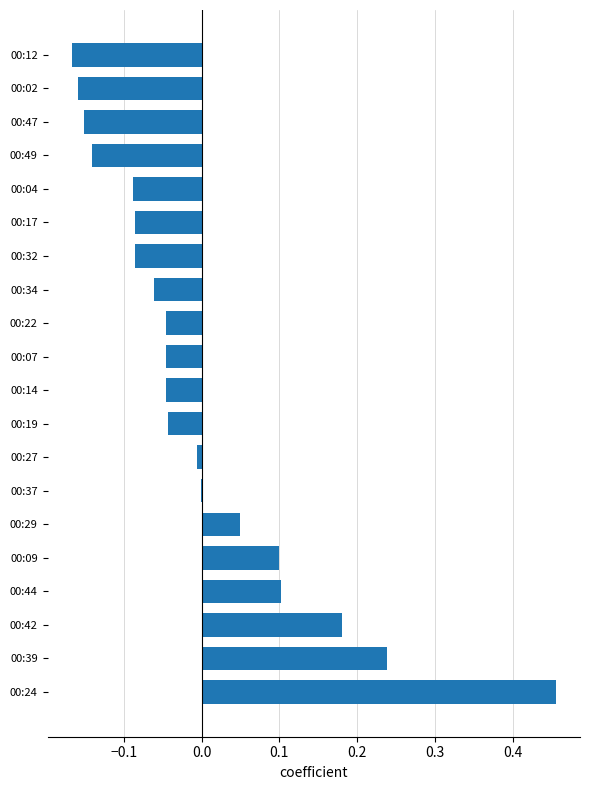

Which category has the highest value across all series?

00:24